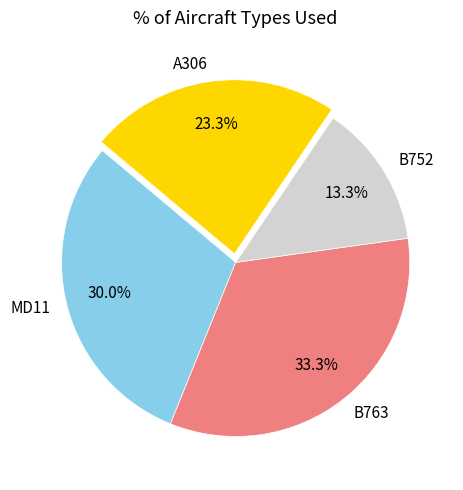

To the nearest percent, what portion does MD11 represent?

30%